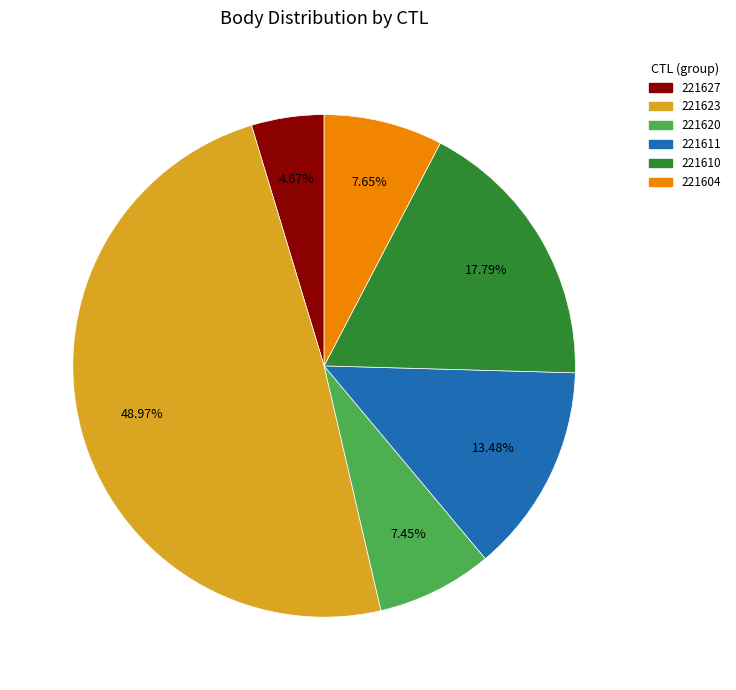

What percentage is the 221610 slice, to the nearest percent?

18%